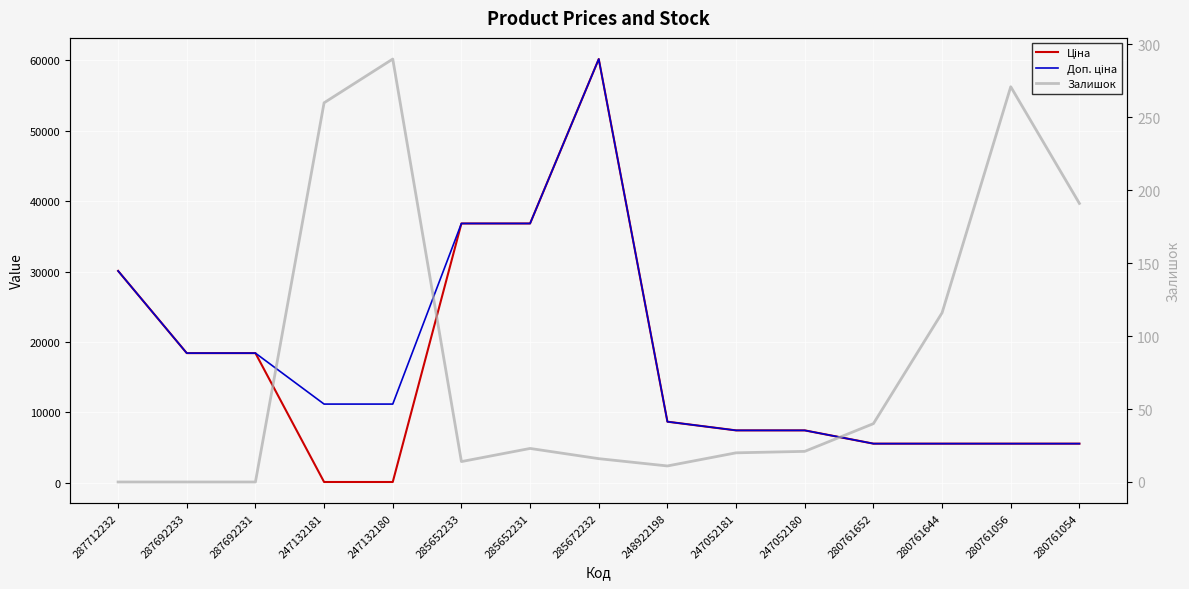

What is the label of the 13th point from the left?

280761644